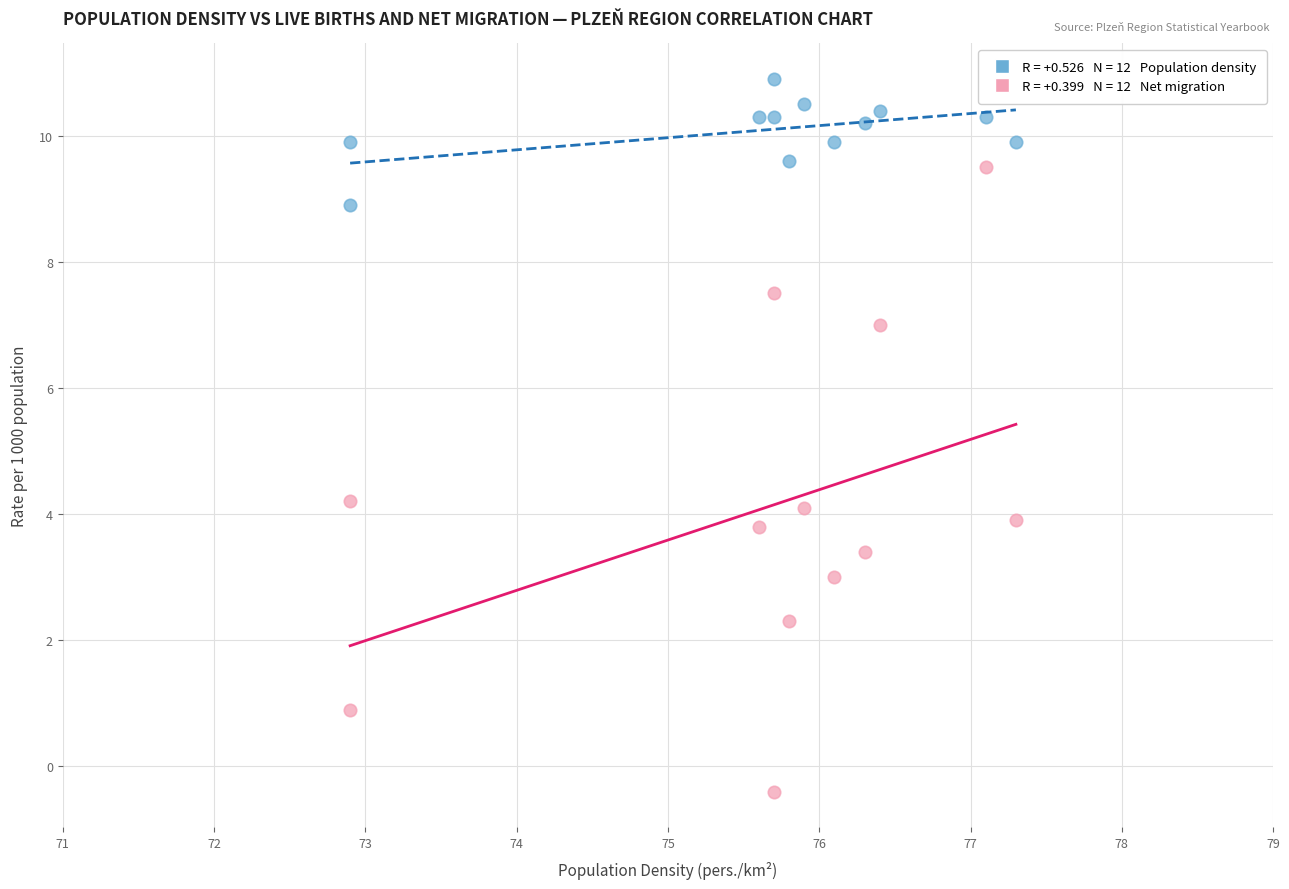

Across all data points, what is the range of X values (max minus min)?

4.4